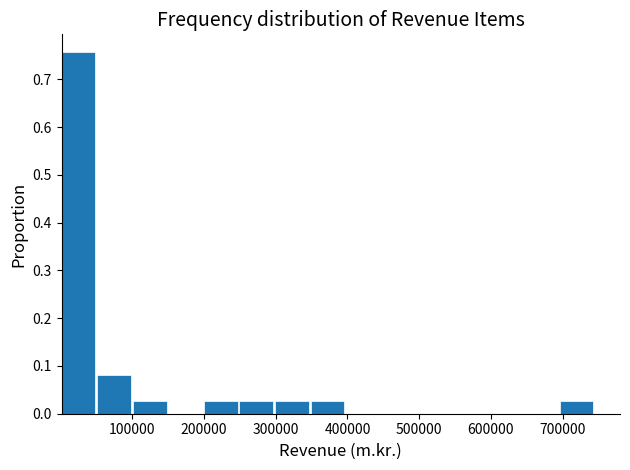

Reading left to right, list every bar in this chart as the range it spans on the x-axis followed by its height. Neither the bar edges nor the heights are printed on the chart, so give them approximately, as read against the axes.

0 to 50000: 0.76
50000 to 100000: 0.08
100000 to 150000: 0.03
150000 to 200000: 0
200000 to 250000: 0.03
250000 to 300000: 0.03
300000 to 350000: 0.03
350000 to 400000: 0.03
400000 to 450000: 0
450000 to 500000: 0
500000 to 550000: 0
550000 to 600000: 0
600000 to 650000: 0
650000 to 700000: 0
700000 to 750000: 0.03